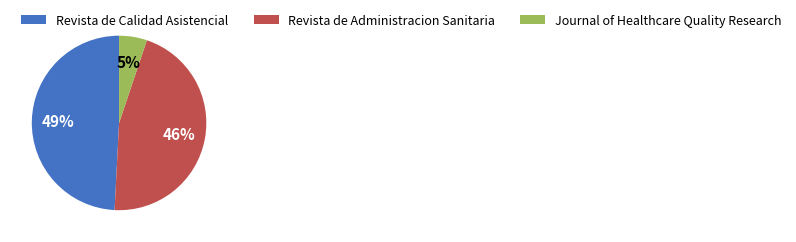

The Revista de Administracion Sanitaria slice represents 60% of the pie. True or false?

False